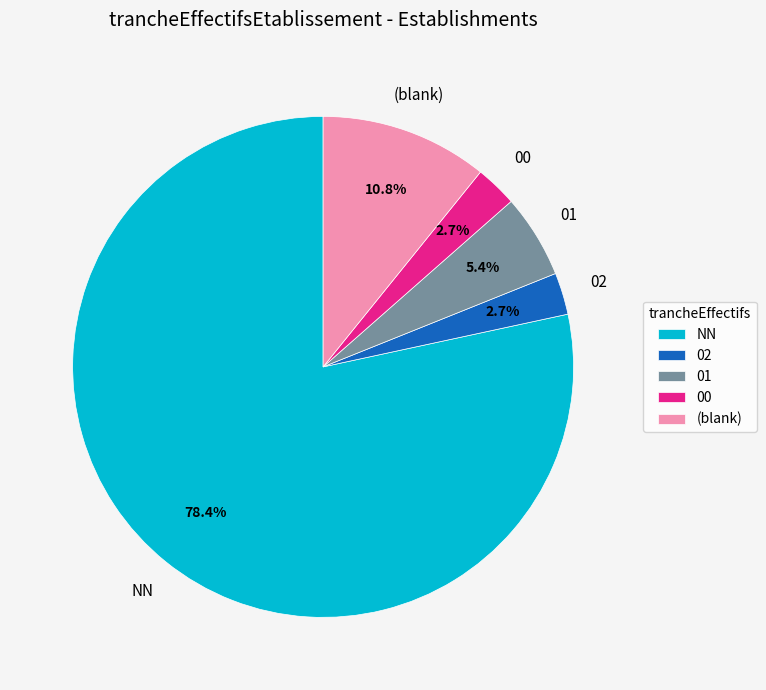

What is the largest slice in the pie chart?

NN